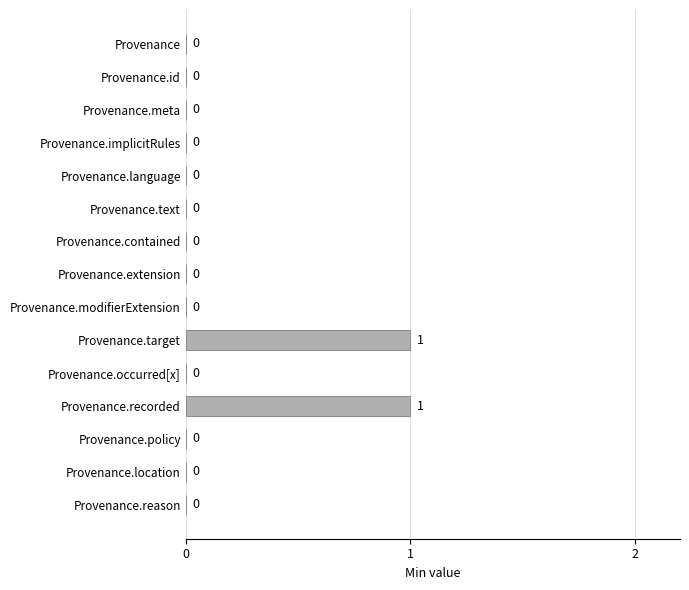

The value at Provenance.policy is 0. True or false?

True